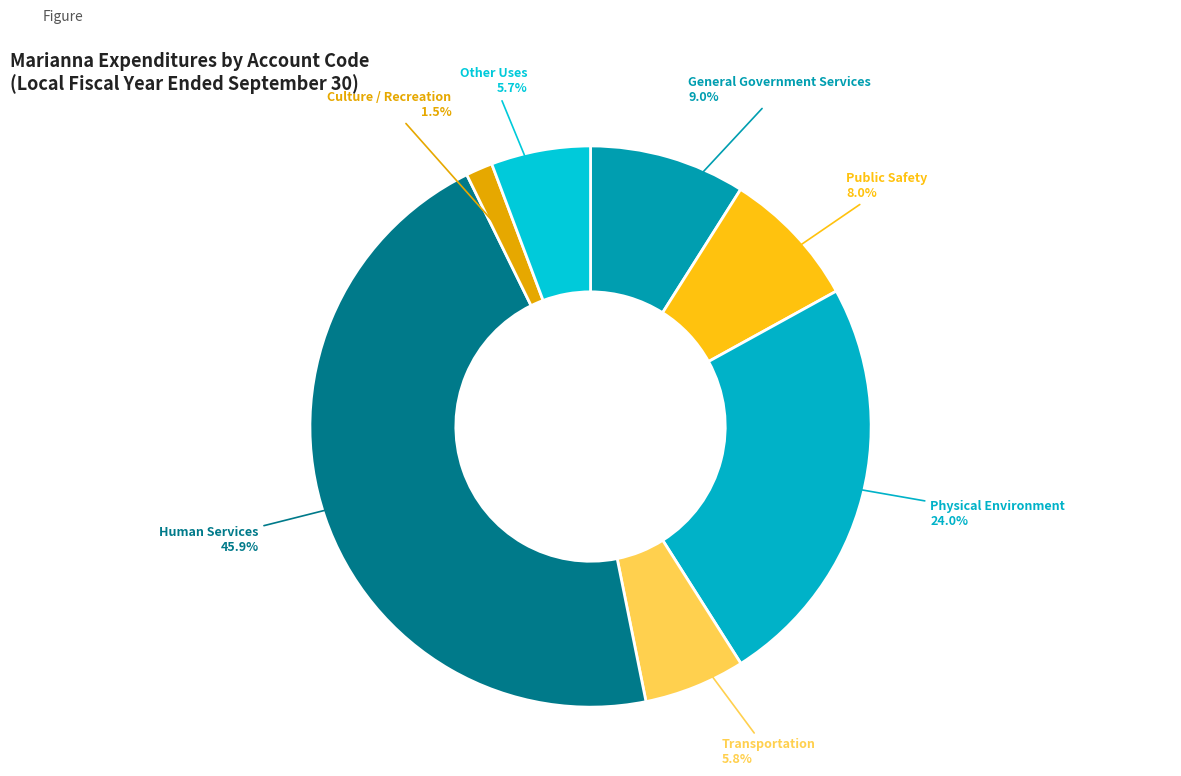

Which slice is the smallest?

Culture / Recreation